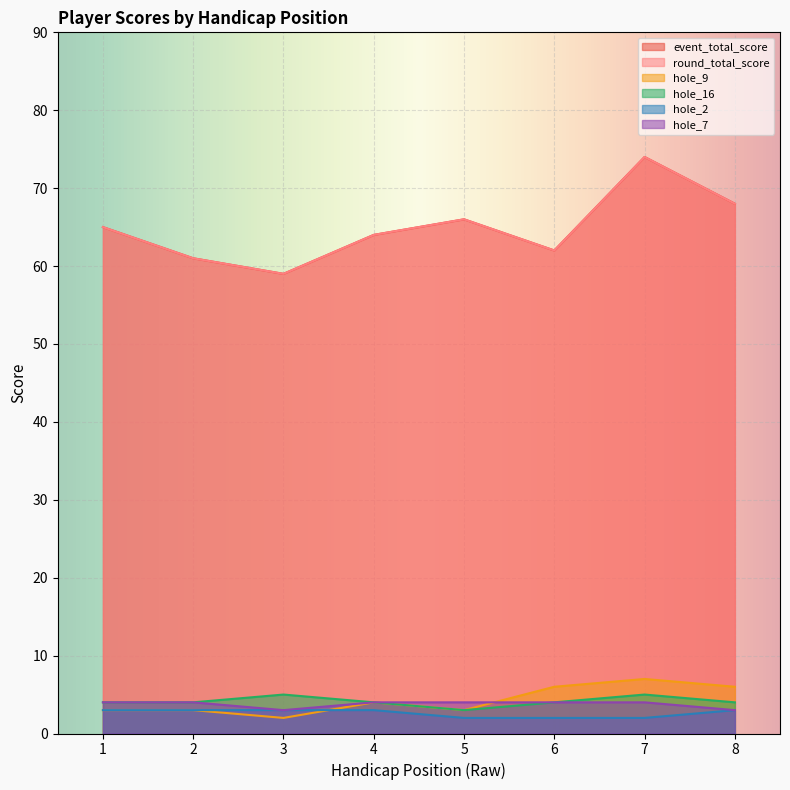

At which category is the sum across all series the highest?

7